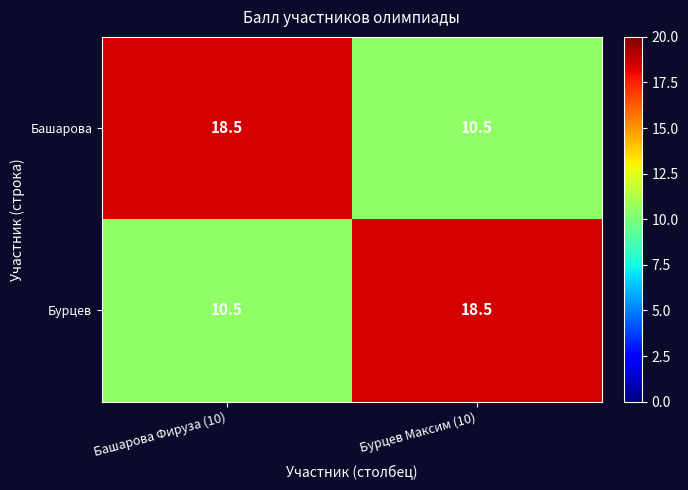

What is the difference between the highest and lowest values at Бурцев Максим (10)?

8.0